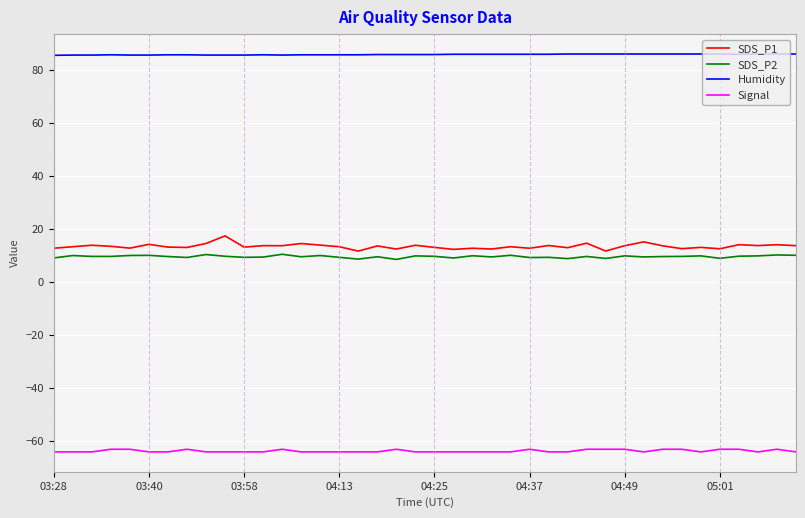

What is the greatest value displayed?

85.9